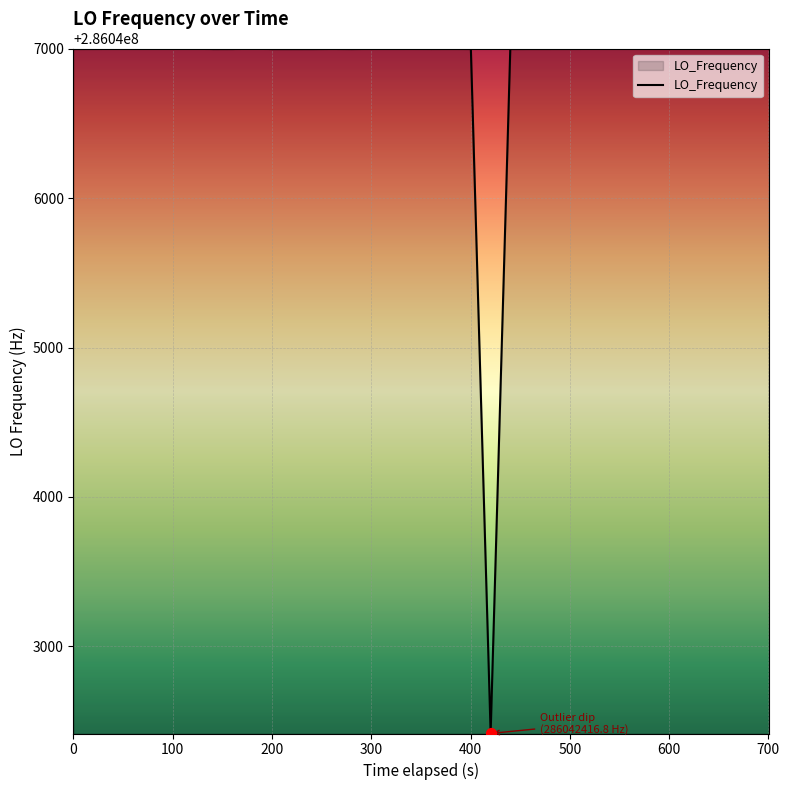

What is the difference between the maximum and minimum values?

4584.3